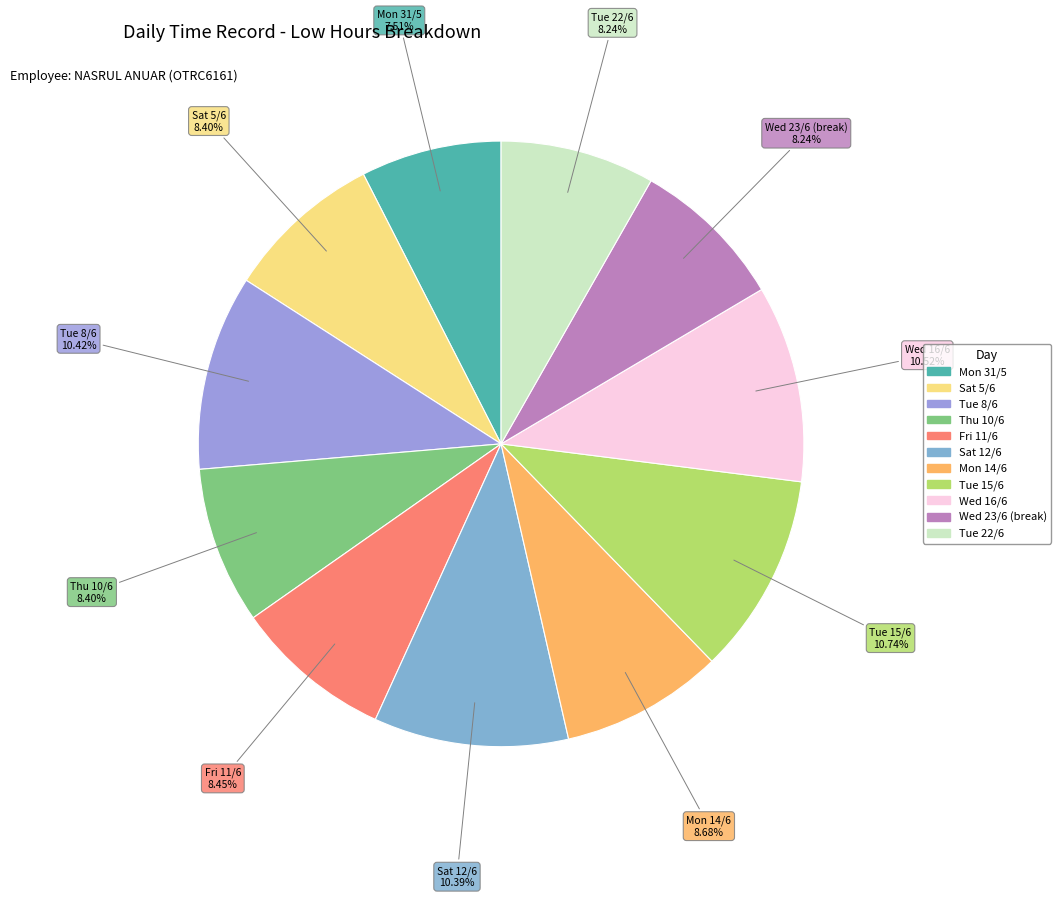

To the nearest percent, what is the combined percentage of Fri 11/6 and Sat 5/6?

17%